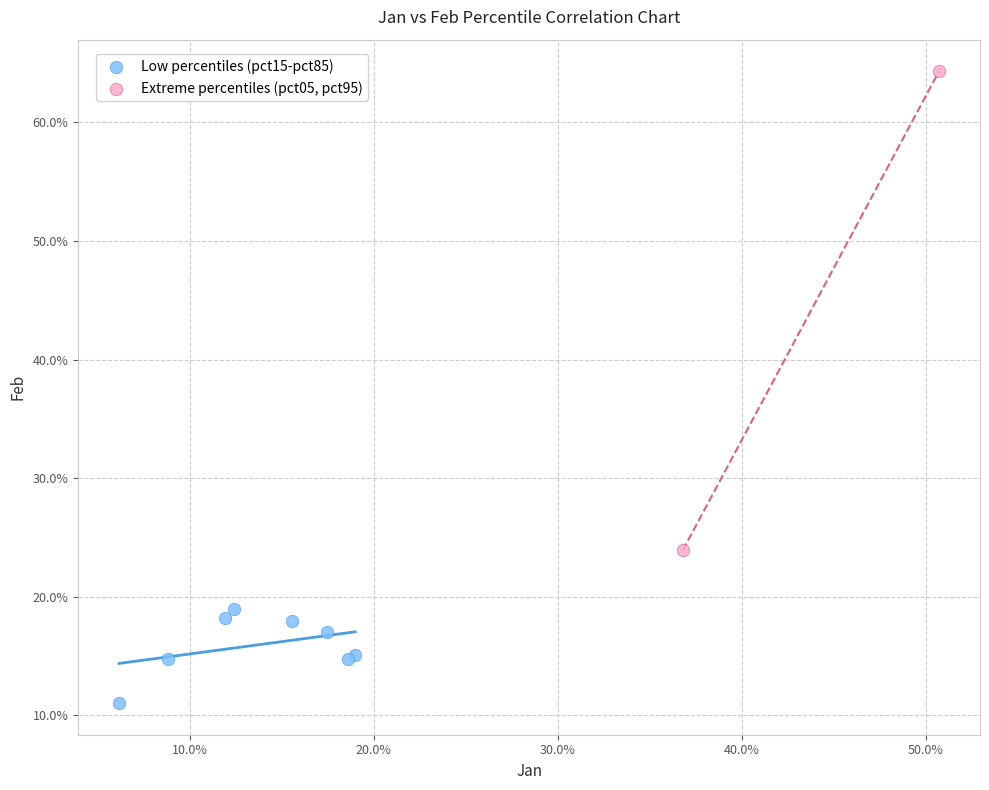

Which series contains the highest Y value?

Extreme percentiles (pct05, pct95)